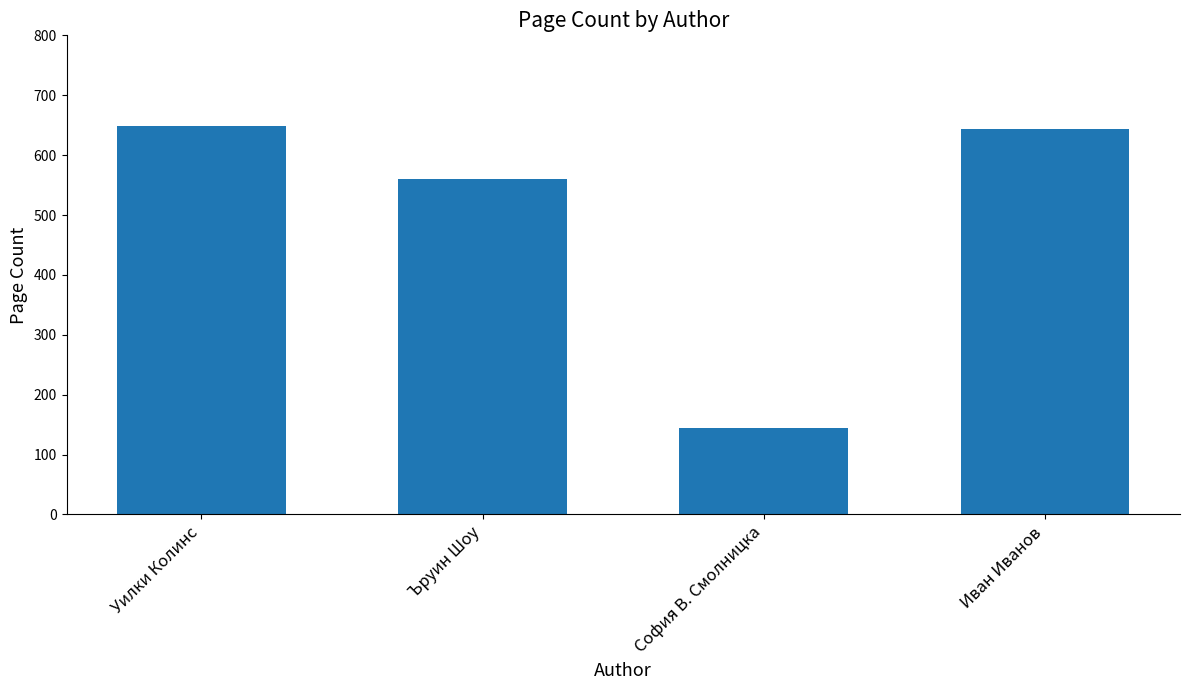

What is the minimum value shown in the chart?

144